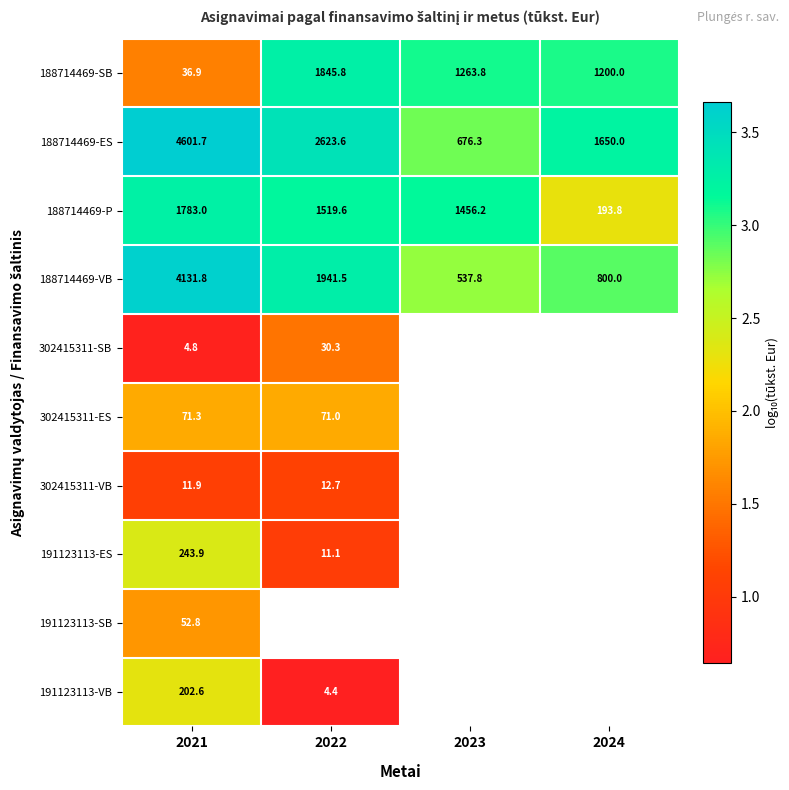

What is the maximum value for 188714469-P?

1783.0